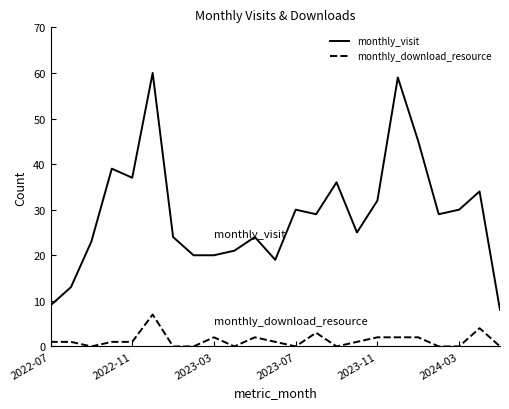

Which series has the largest range (max minus min)?

monthly_visit